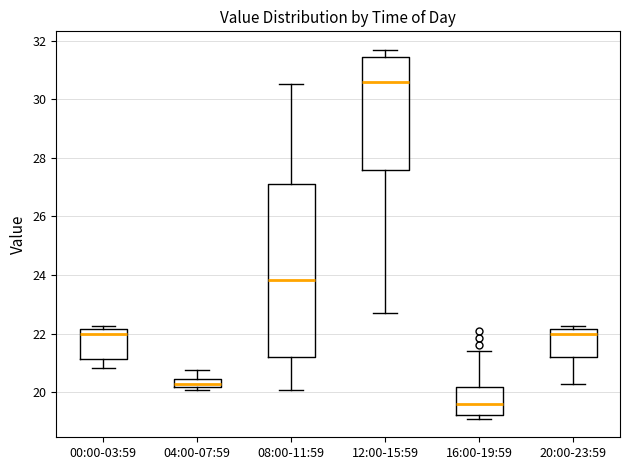

Where does the upper whisker of the box for 08:00-11:59 end on the y-axis? The values are not printed on the chart, so give them approximately, as read against the axis.

30.6